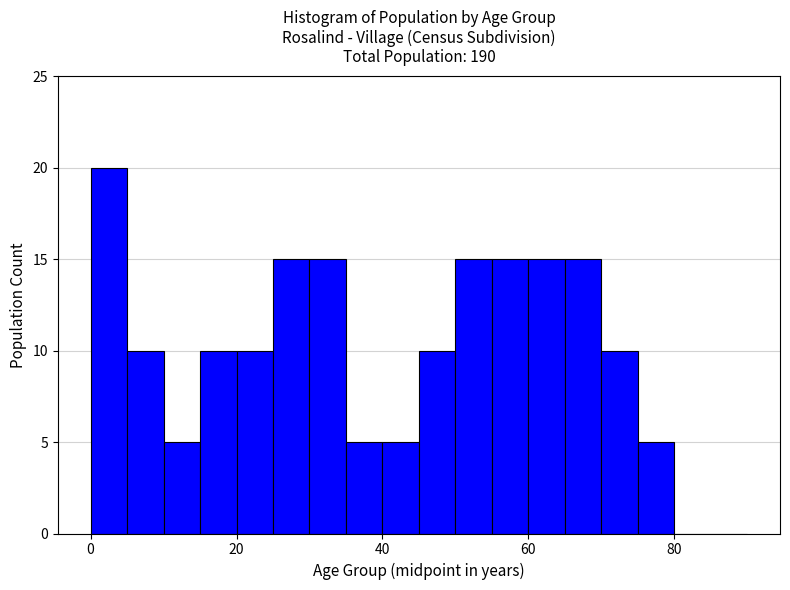

Around what value on the x-axis is the tallest bar? Give the approximate position of its centre, as read against the axis.

2